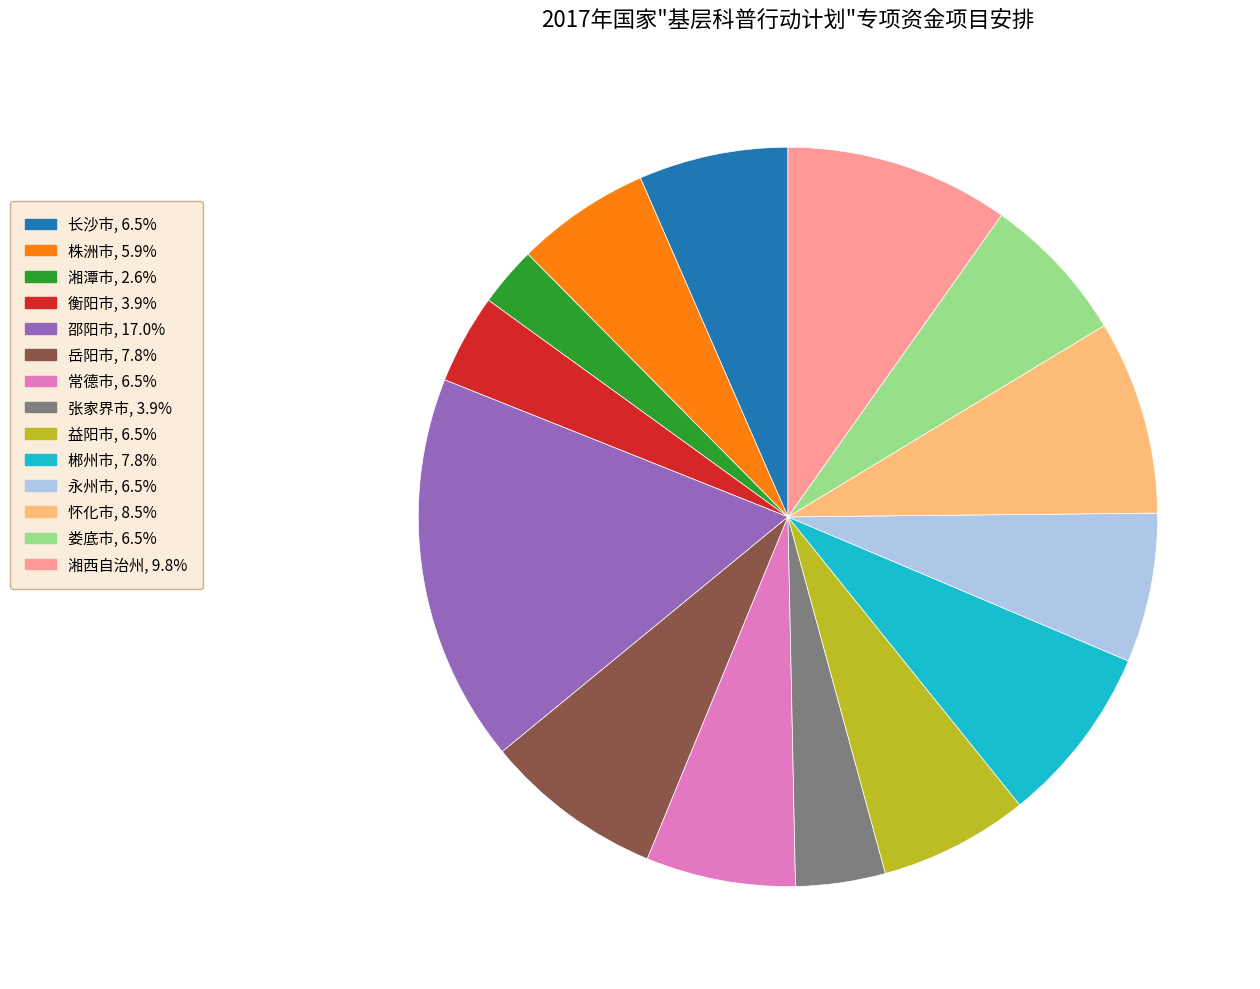

Does 怀化市 account for over 50% of the chart?

No